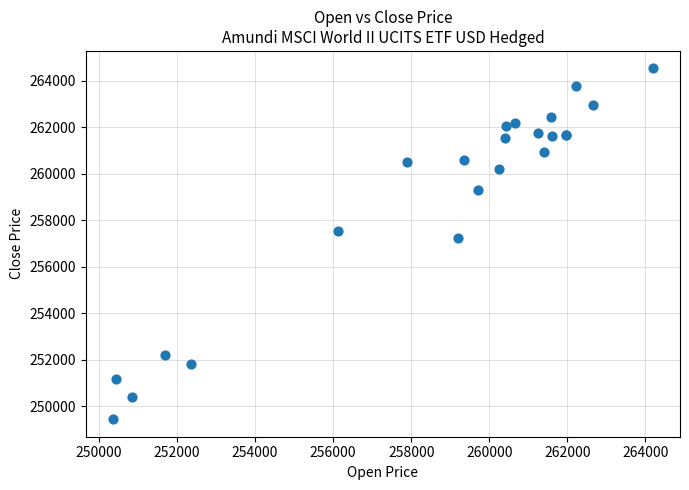

What Y value in the scatter plot is closest to 256982?

257250